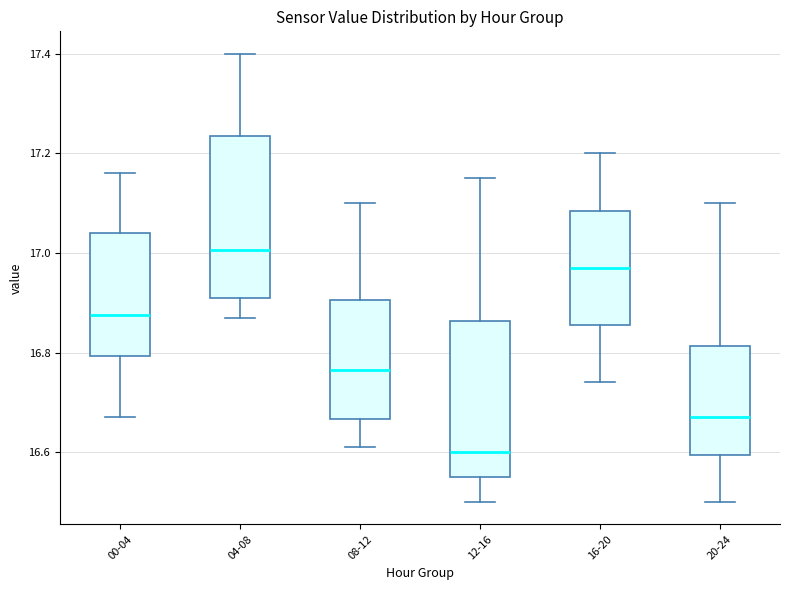

Reading left to right, transcribe this box plot: for each box, give where its median line is, the range the box spans, and where its two whiskers end, as read against the y-axis. The values are not printed on the chart, so give them approximately, as read against the axis.

00-04: median 16.88, box 16.80 to 17.04, whiskers 16.68 to 17.16
04-08: median 17.00, box 16.92 to 17.24, whiskers 16.88 to 17.40
08-12: median 16.76, box 16.66 to 16.90, whiskers 16.62 to 17.10
12-16: median 16.60, box 16.56 to 16.86, whiskers 16.50 to 17.16
16-20: median 16.98, box 16.86 to 17.08, whiskers 16.74 to 17.20
20-24: median 16.68, box 16.60 to 16.82, whiskers 16.50 to 17.10